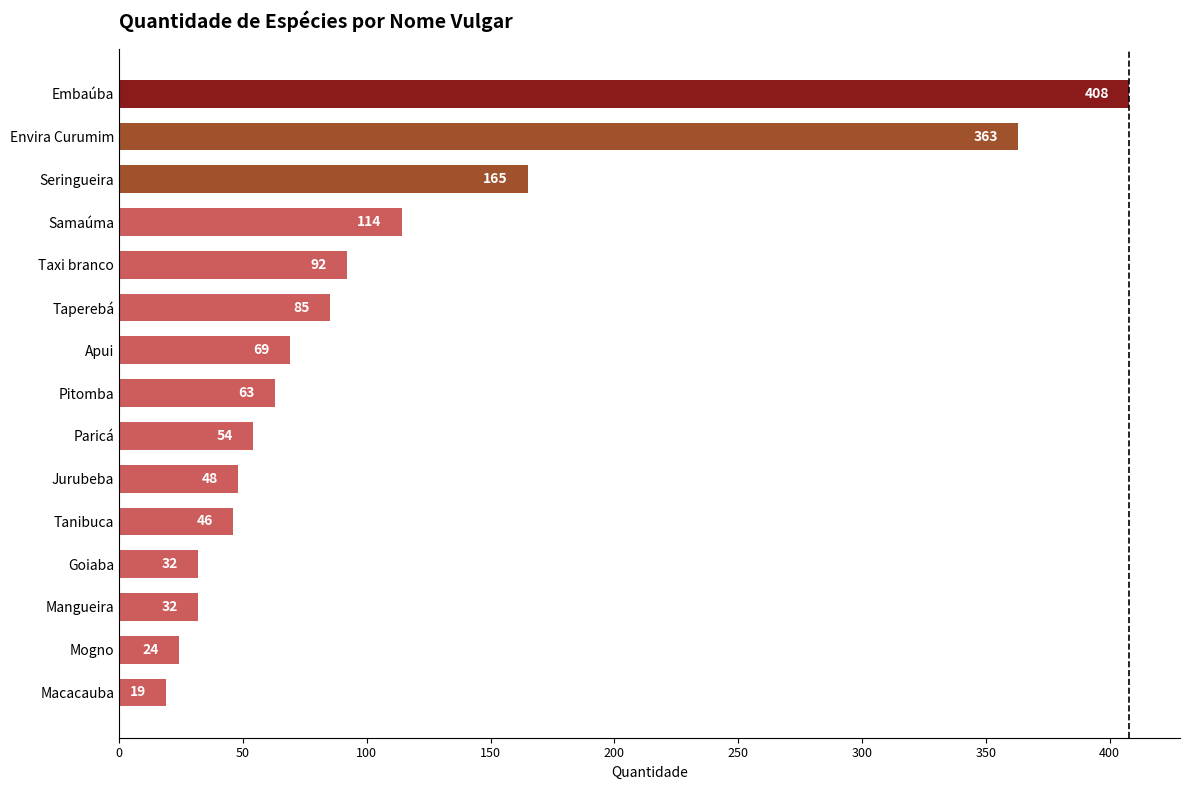

The value at Envira Curumim is 616. True or false?

False